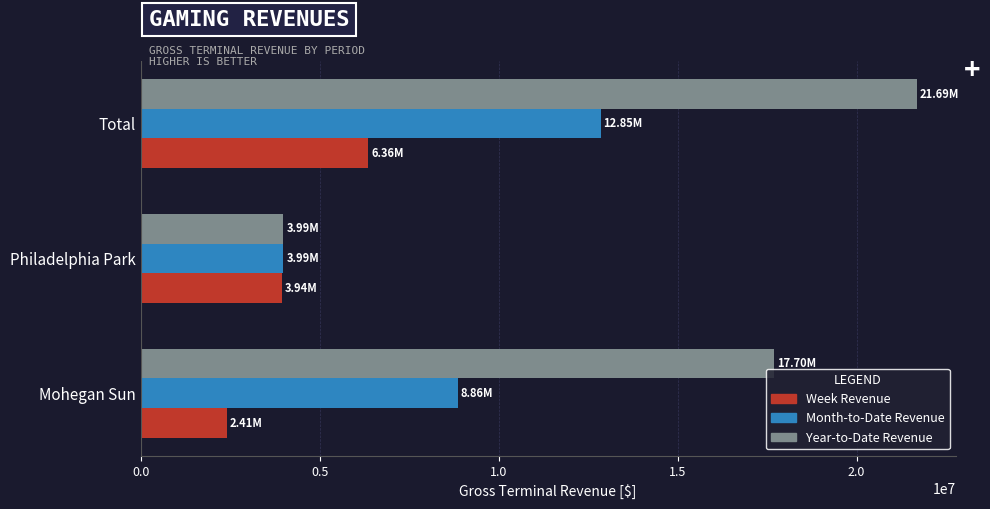

What is the spread (max minus min) of values at Mohegan Sun?

15282871.7